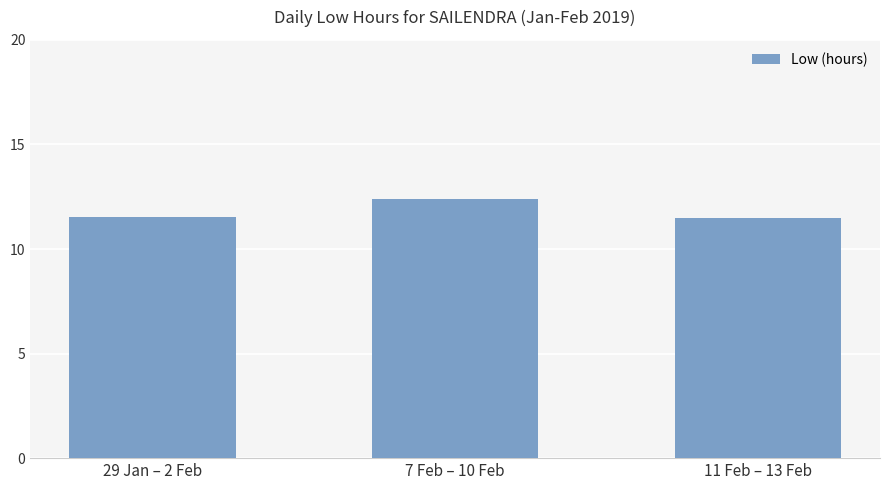

The value at 29 Jan – 2 Feb is 11.5. True or false?

True